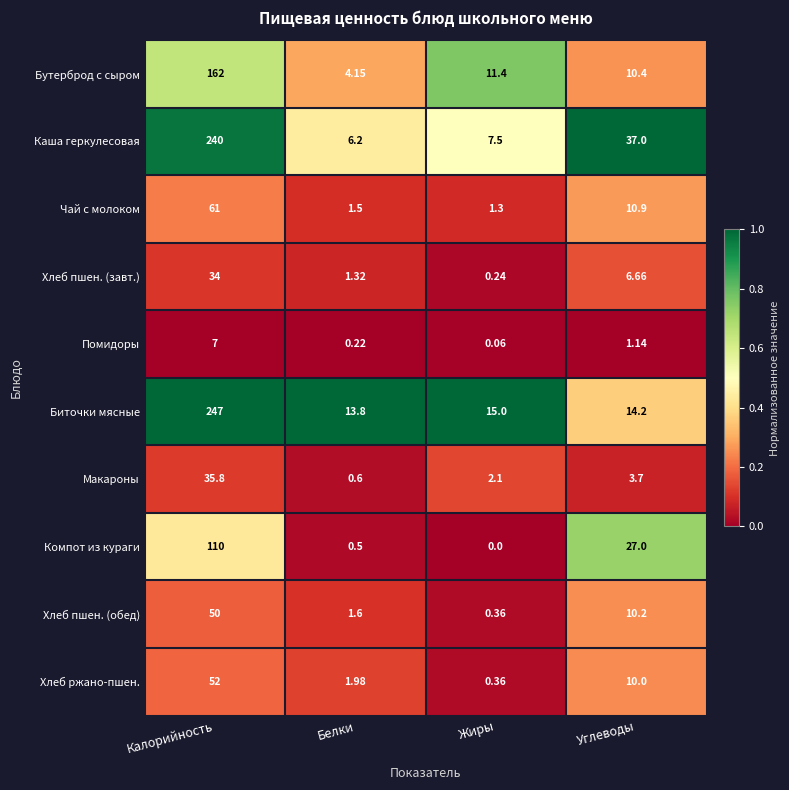

Which category has the lowest value in the Хлеб пшен. (обед) series?

Жиры